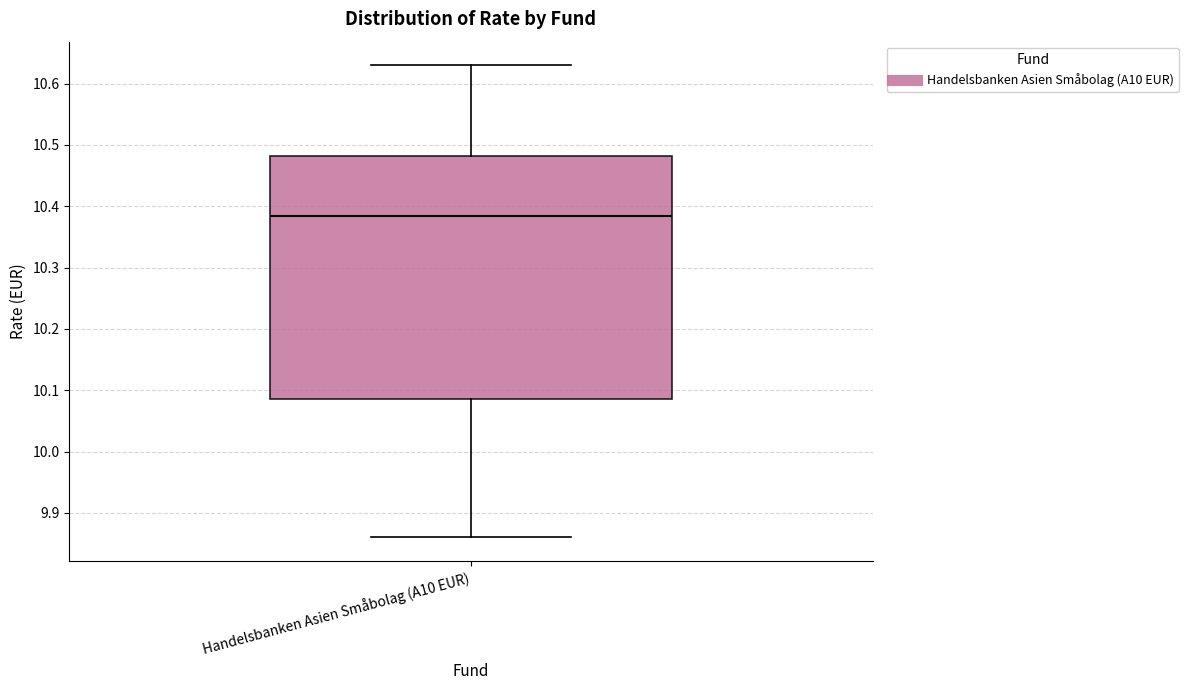

Transcribe this box plot: give where the median line is, the range the box spans, and where the two whiskers end, as read against the y-axis. The values are not printed on the chart, so give them approximately, as read against the axis.

median 10.39, box 10.09 to 10.48, whiskers 9.86 to 10.63